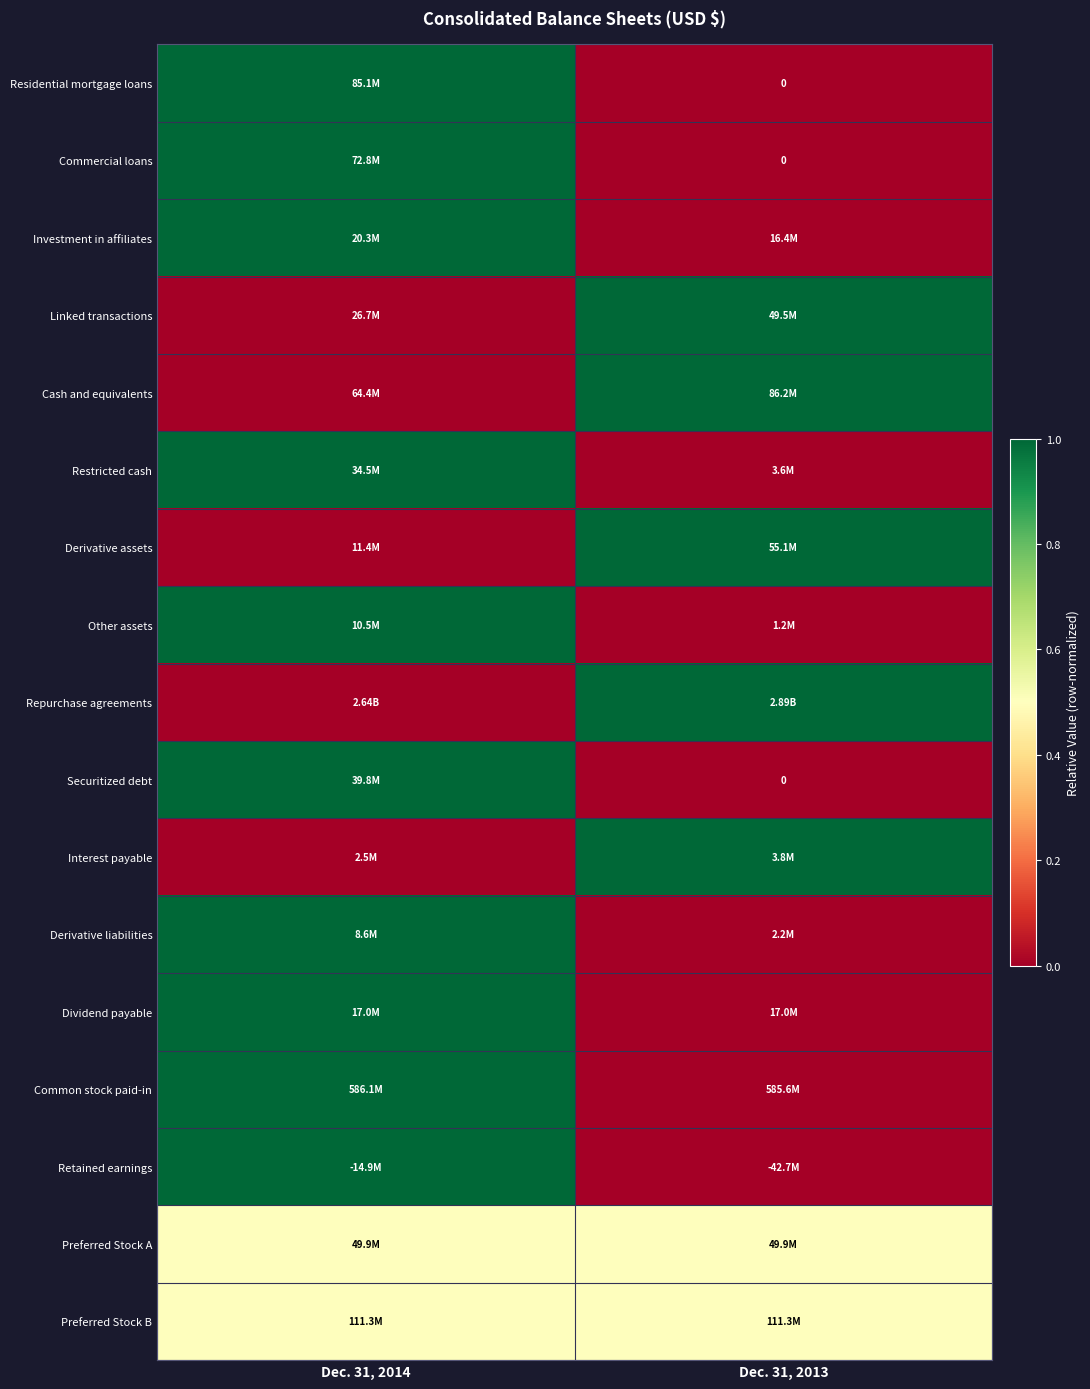

Is it true that Repurchase agreements equals 1.4 at Dec. 31, 2013?

False